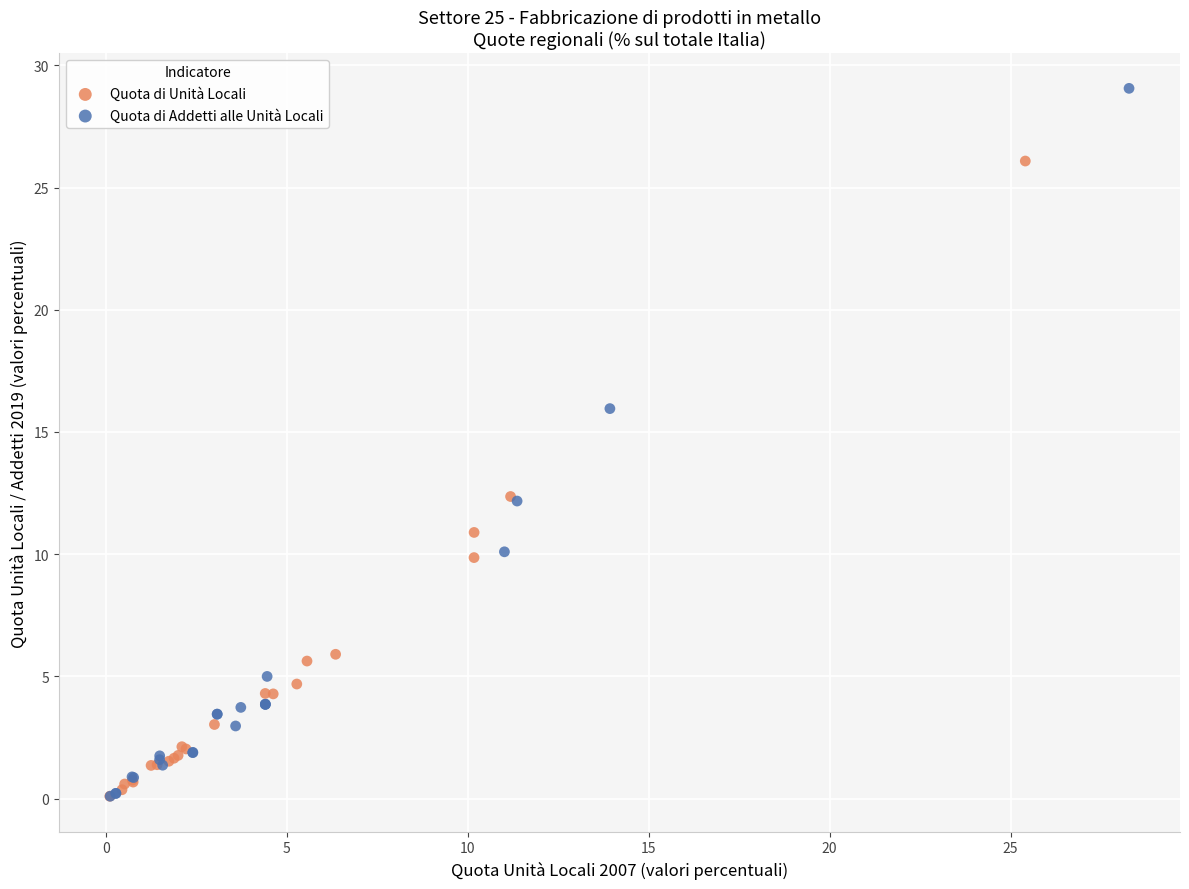

Which series reaches the maximum Y coordinate?

Quota di Addetti alle Unità Locali